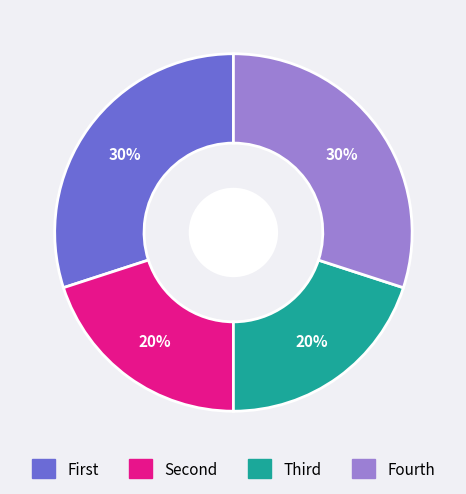

How many segments does this pie chart have?

4